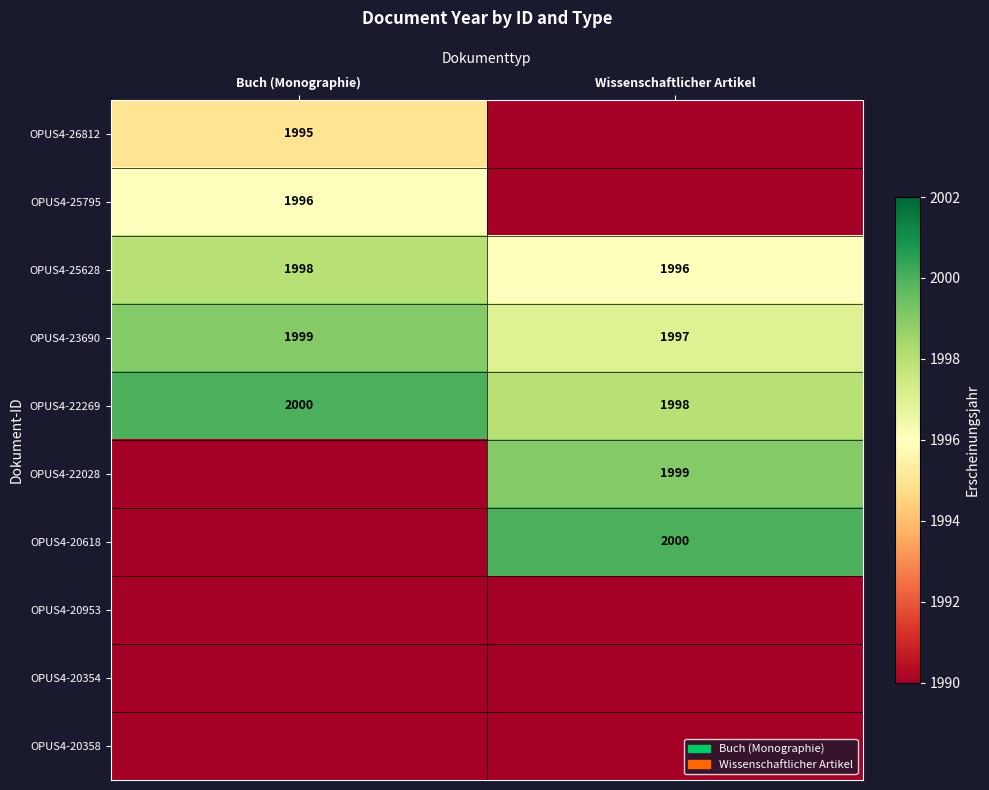

Which category has the highest value across all series?

Buch (Monographie)